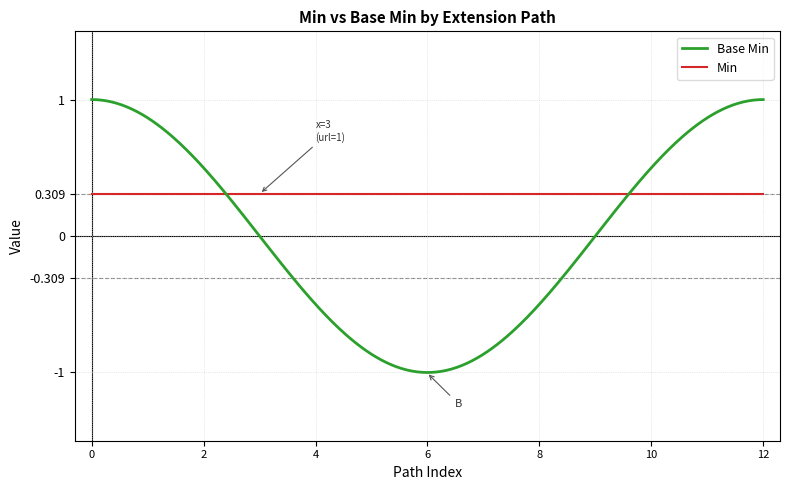

Which series has the largest range (max minus min)?

Base Min